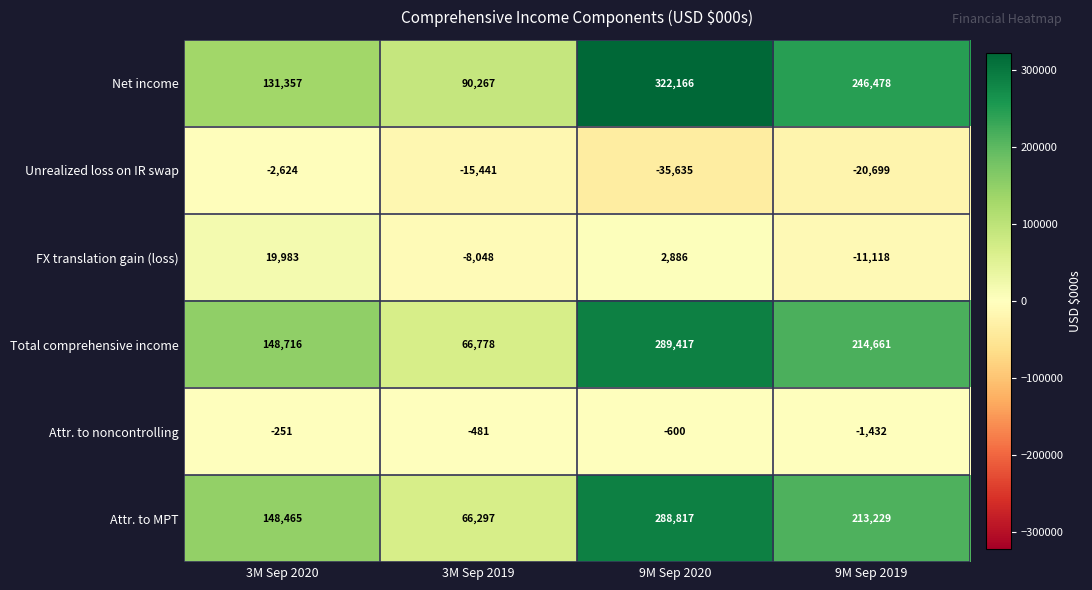

Read the Attr. to noncontrolling value at 3M Sep 2020.

-251